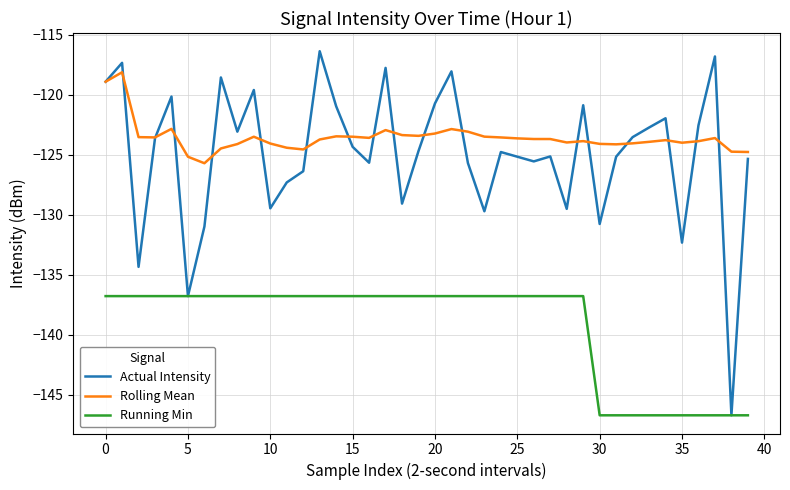

List the series in order of their peak value, highest first.

Actual Intensity, Rolling Mean, Running Min